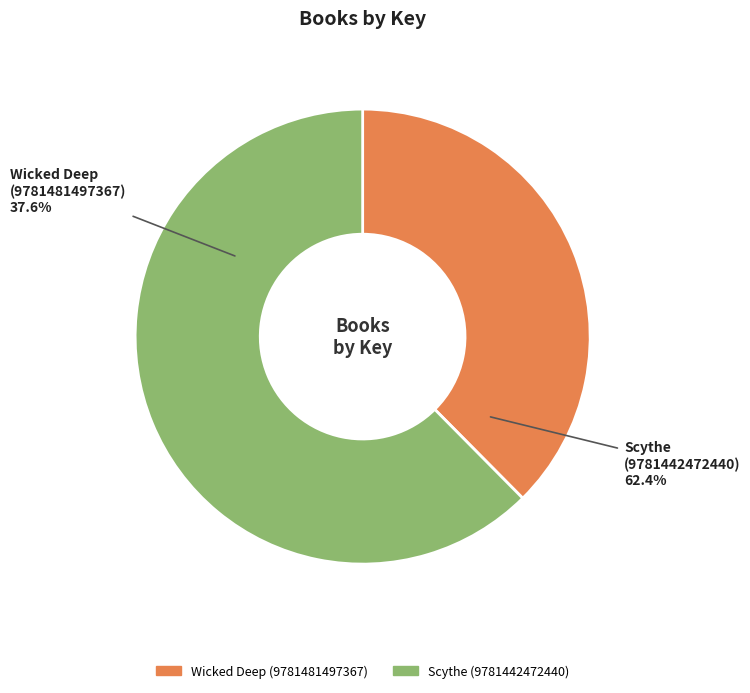

Rank the categories by value from highest to lowest.

Scythe (9781442472440), Wicked Deep (9781481497367)